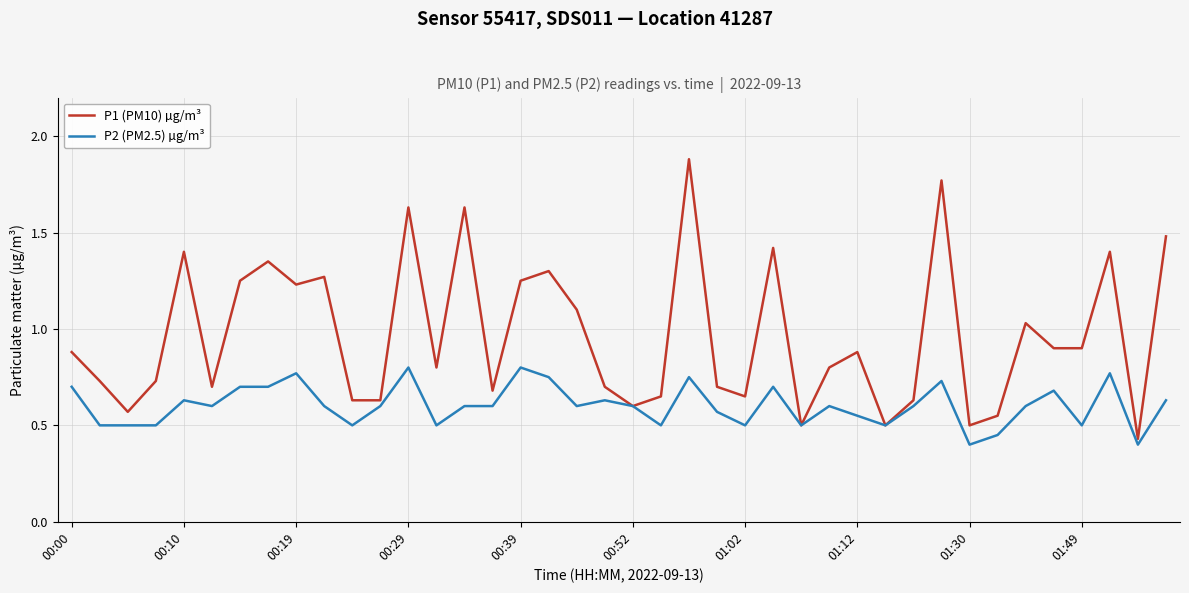

Which series has the widest spread of values?

P1 (PM10) µg/m³